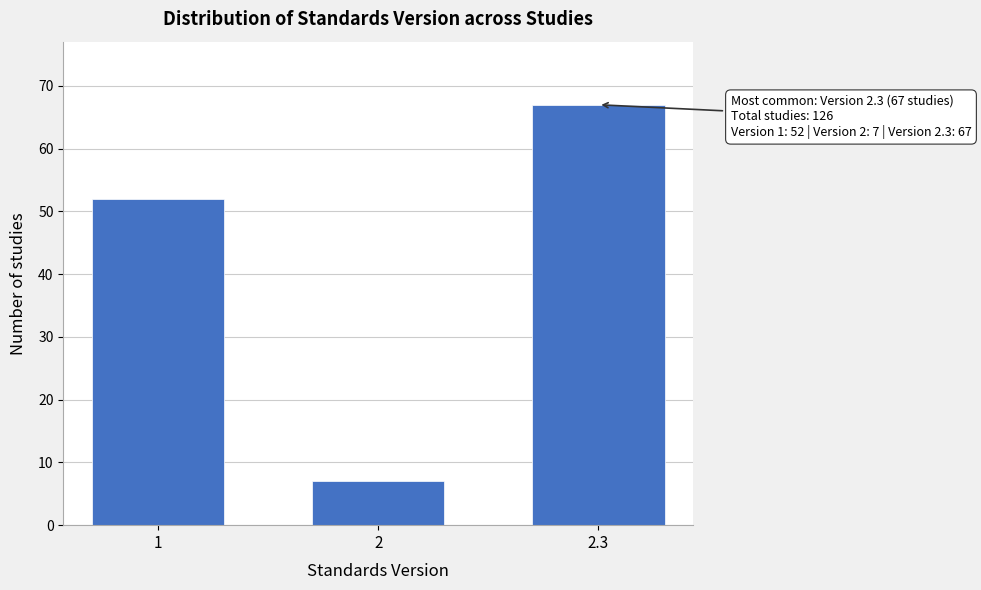

Reading left to right, list all the values displayed in this chart.

1=52	2=7	2.3=67